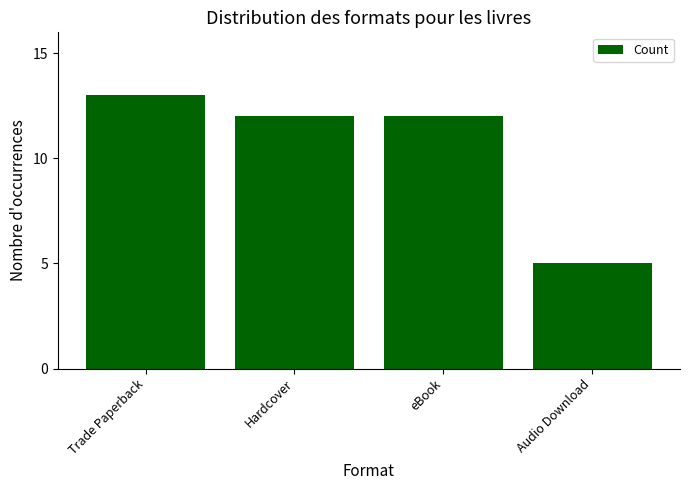

Count the number of data series in this chart.

1